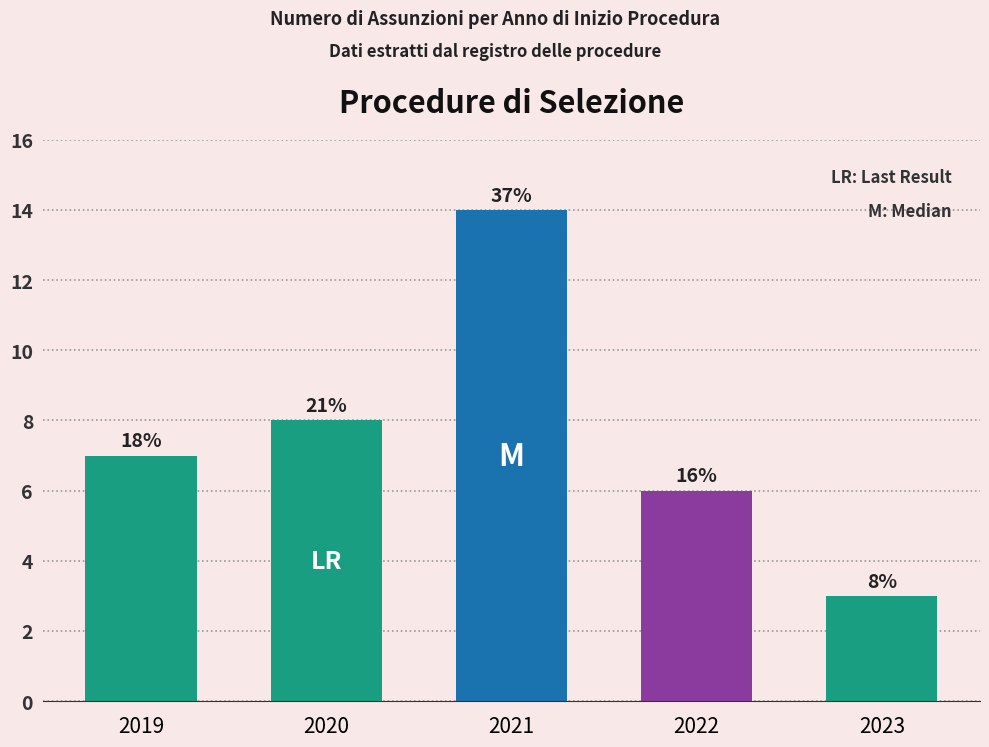

How many bars are there in total?

5